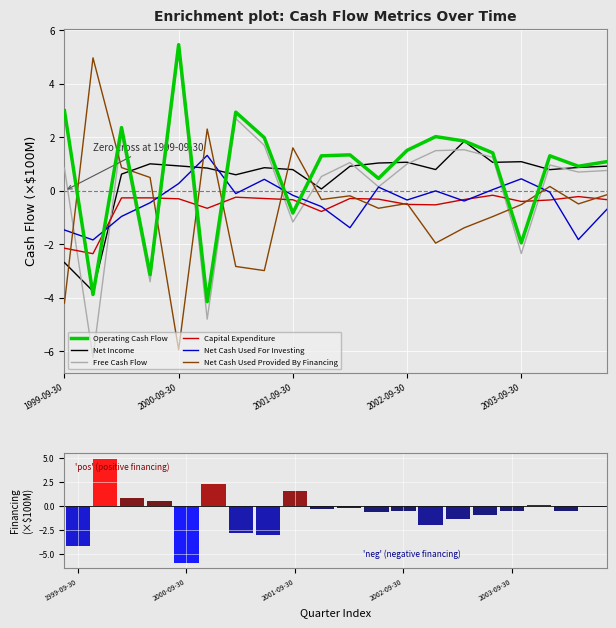

At which label does Net Income first exceed 0?

2000-03-31